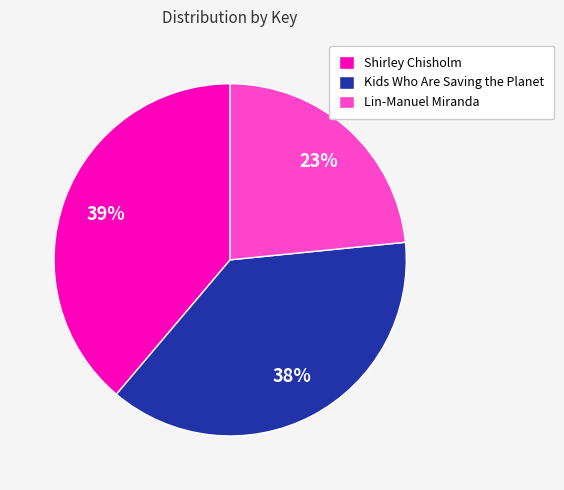

To the nearest percent, what percentage of the pie is Shirley Chisholm?

39%